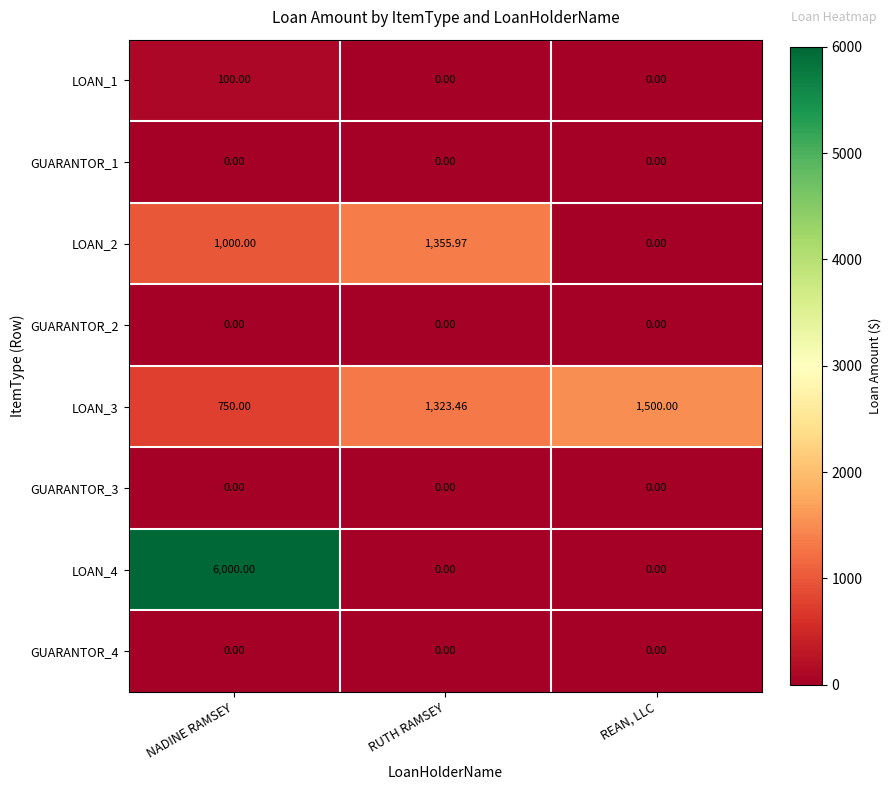

At which category does the chart reach its peak across all series?

NADINE RAMSEY